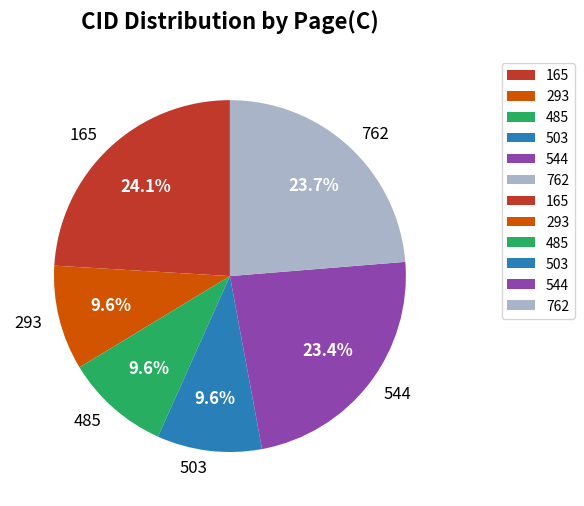

To the nearest percent, what portion does 293 represent?

10%